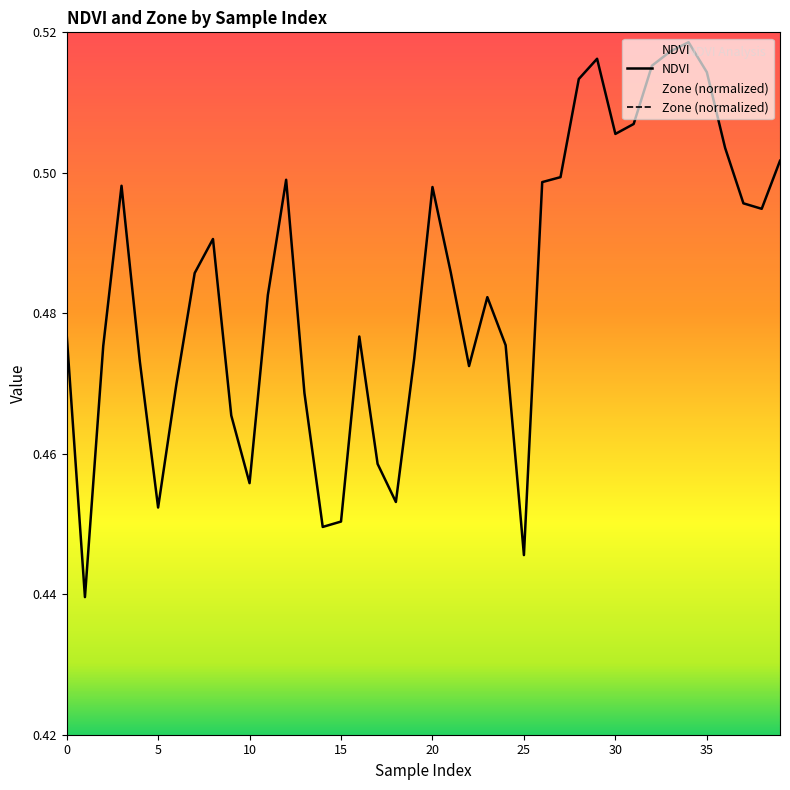

True or false: Zone (normalized) has a value of 0.1 at 25.

True